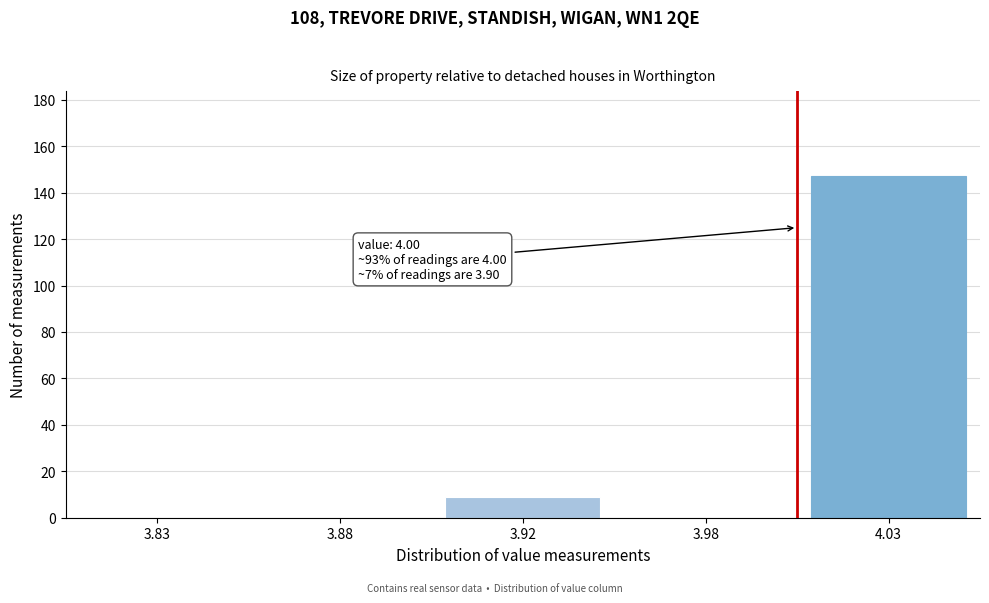

Reading right to left, extract all data points from this chart.

4.03=147	3.98=0	3.92=9	3.88=0	3.83=0